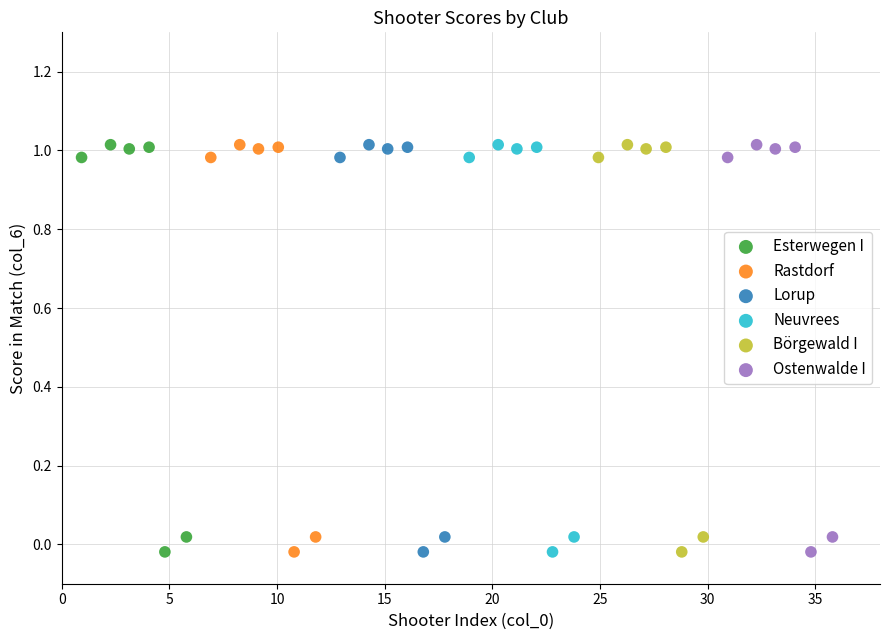

What are all the series names shown in the legend?

Esterwegen I, Rastdorf, Lorup, Neuvrees, Börgewald I, Ostenwalde I